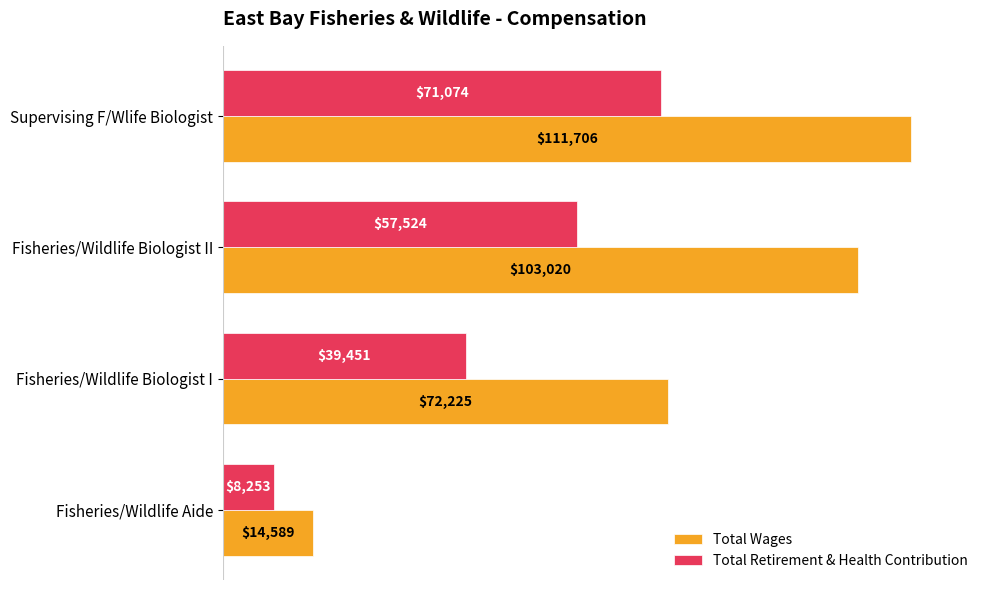

List the labels in order of Total Wages value, smallest first.

Fisheries/Wildlife Aide, Fisheries/Wildlife Biologist I, Fisheries/Wildlife Biologist II, Supervising F/Wlife Biologist